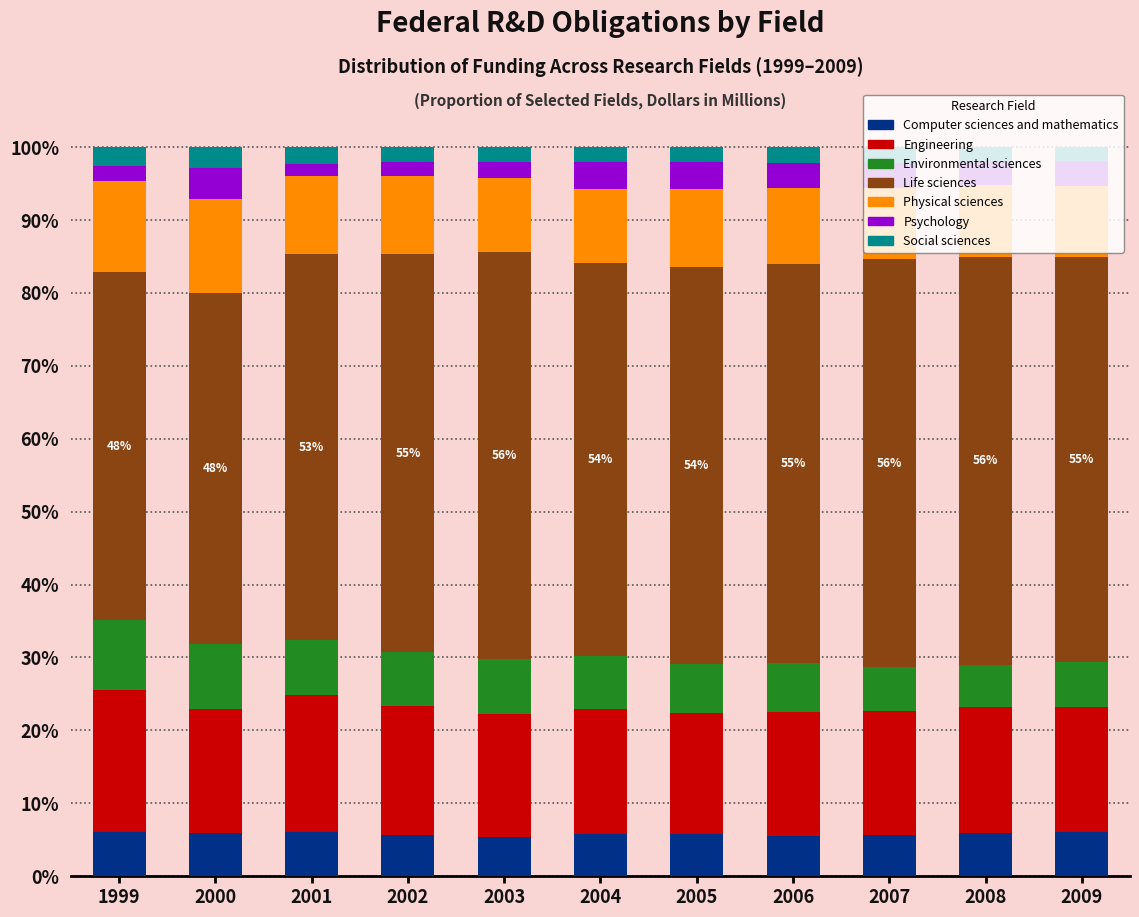

What is the total value across all series at 2000?

100.0